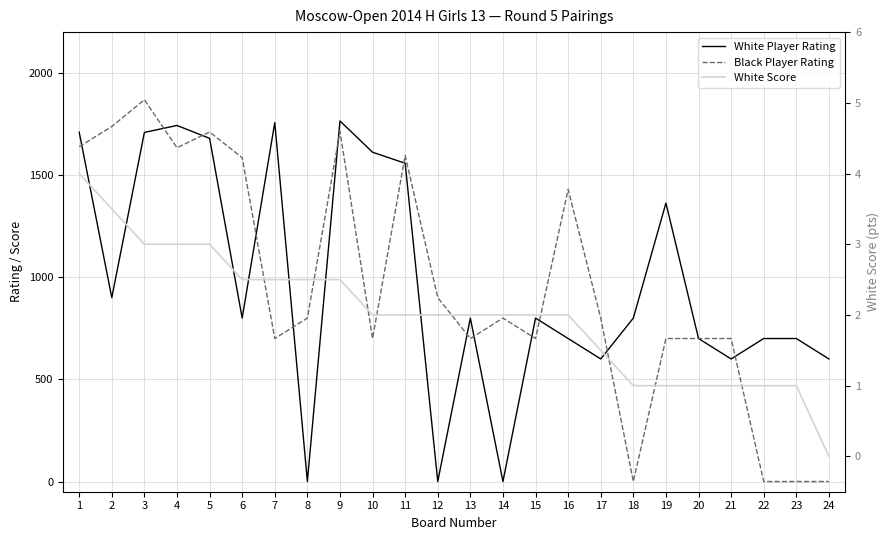

Reading left to right, what are all the values shown in this chart?

White Player Rating: 1710.0	900.0	1709.0	1743.0	1680.0	800.0	1757.0	0.0	1765.0	1612.0	1558.0	0.0	800.0	0.0	800.0	700.0	600.0	800.0	1363.0	700.0	600.0	700.0	700.0	600.0
Black Player Rating: 1639.0	1738.0	1869.0	1634.0	1711.0	1585.0	700.0	800.0	1714.0	700.0	1596.0	900.0	700.0	800.0	700.0	1430.0	800.0	0.0	700.0	700.0	700.0	0.0	0.0	0.0
White Score: 4.0	3.5	3.0	3.0	3.0	2.5	2.5	2.5	2.5	2.0	2.0	2.0	2.0	2.0	2.0	2.0	1.5	1.0	1.0	1.0	1.0	1.0	1.0	0.0